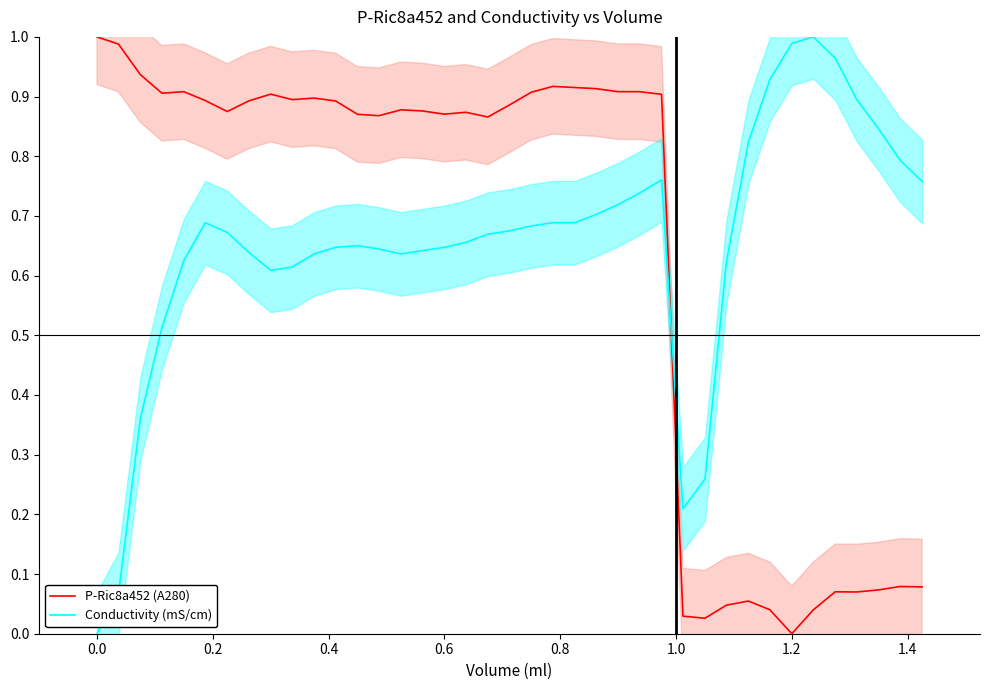

Does the chart have visible grid lines?

No